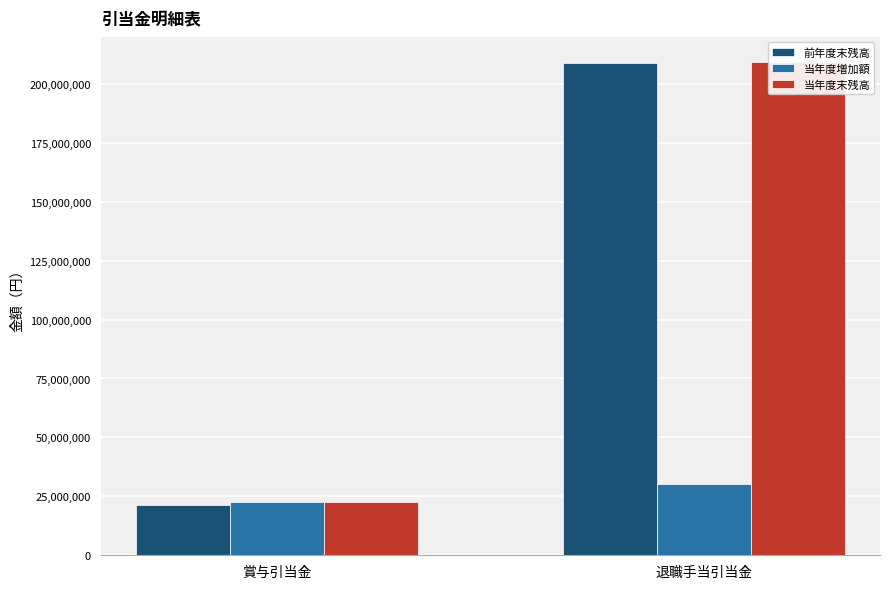

True or false: 当年度末残高 has a value of 345698305 at 退職手当引当金.

False